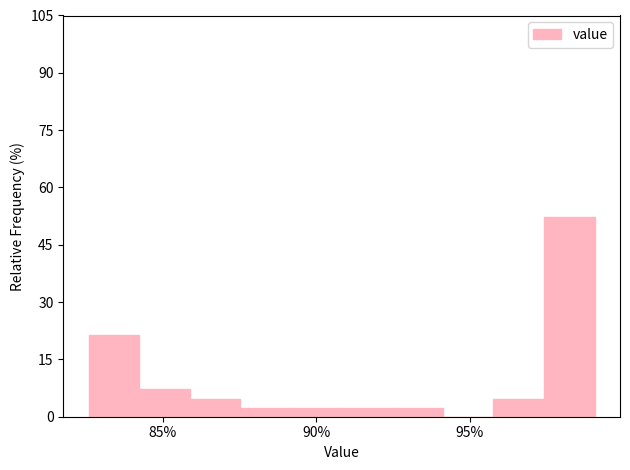

Read against the x-axis, roughly where is the centre of the tallest bar?

98.5